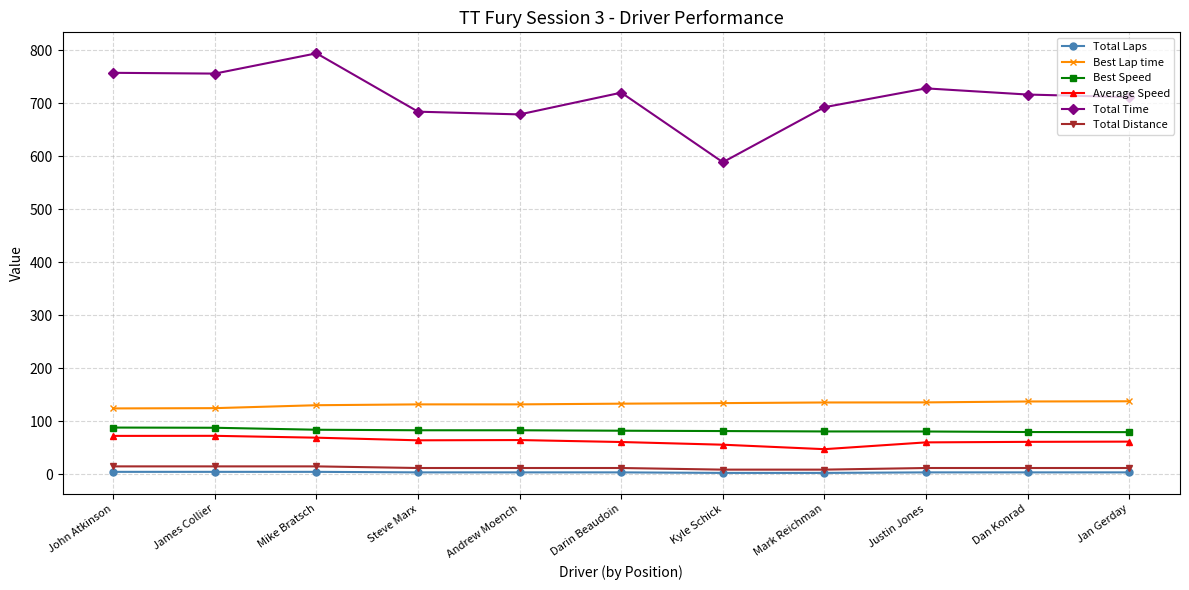

The value of Best Speed at Mike Bratsch is 84.4. True or false?

True